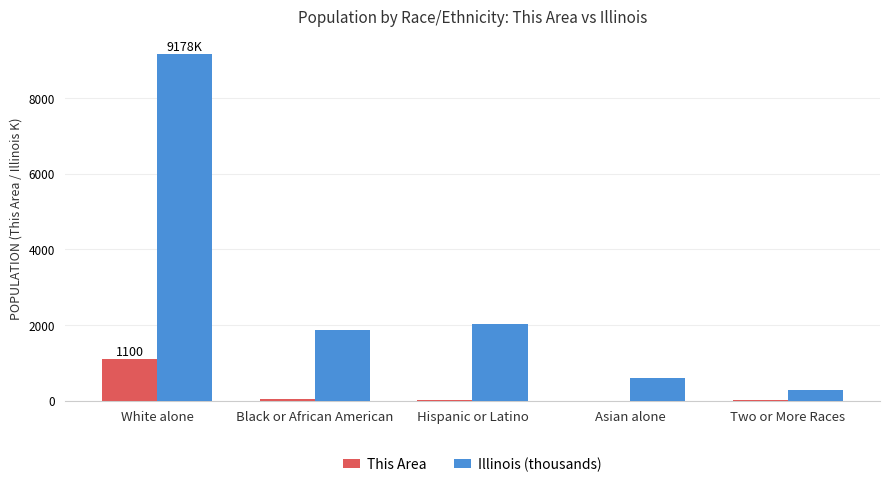

What are all the series names shown in the legend?

This Area, Illinois (thousands)